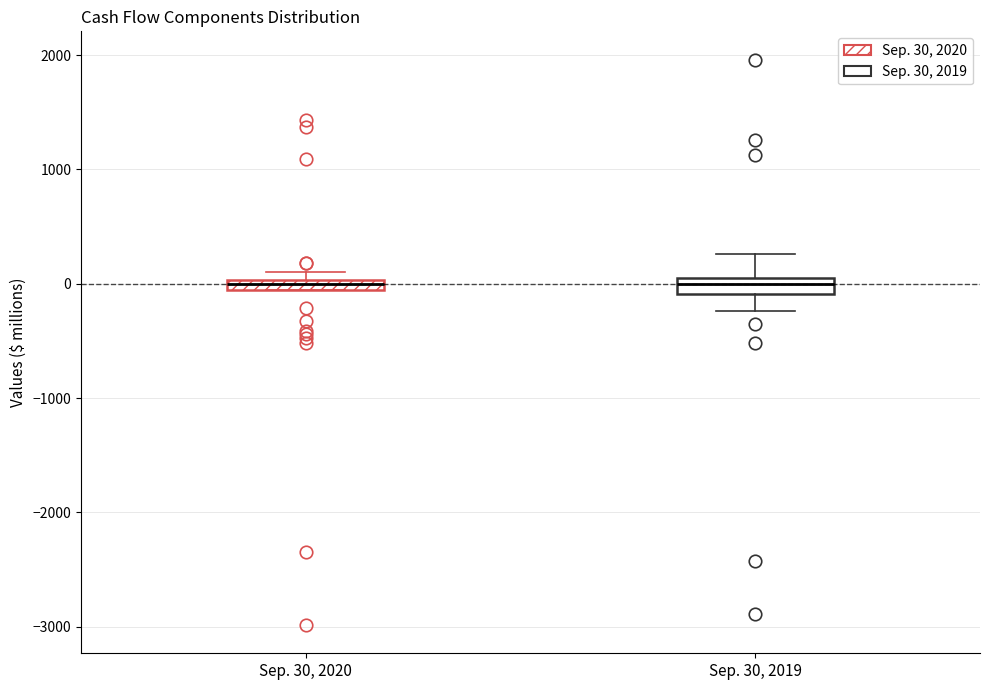

Where is the lower edge of the box for Sep. 30, 2020 on the y-axis? The values are not printed on the chart, so give them approximately, as read against the axis.

-100